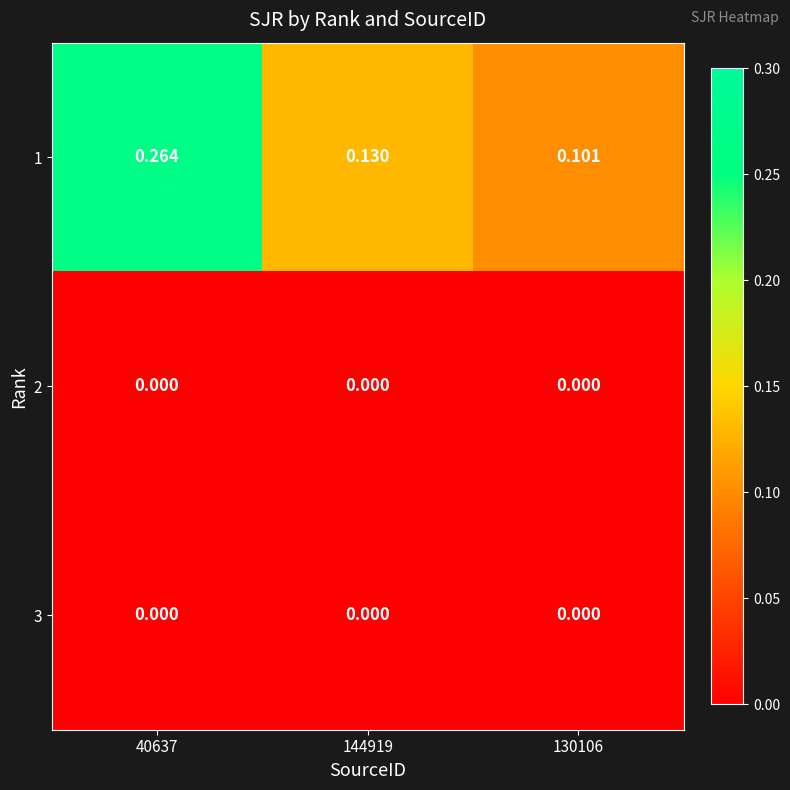

List the series in order of their peak value, highest first.

1, 2, 3